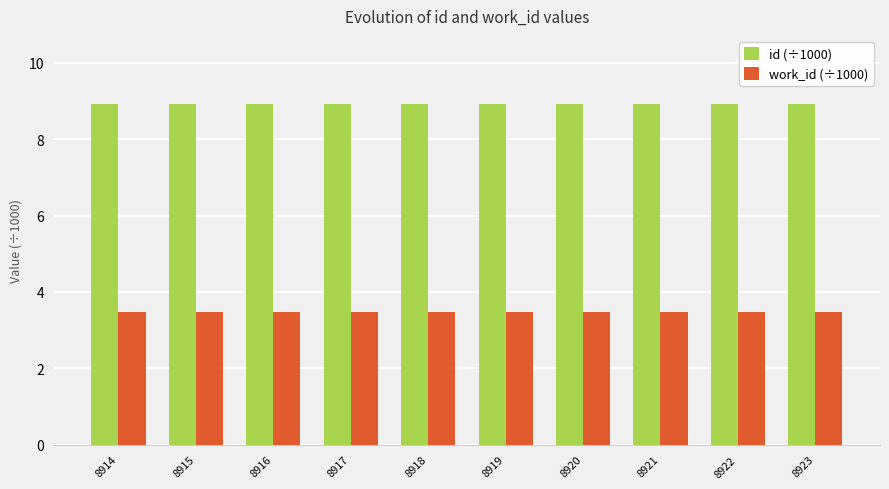

Count the number of categories in the chart.

10